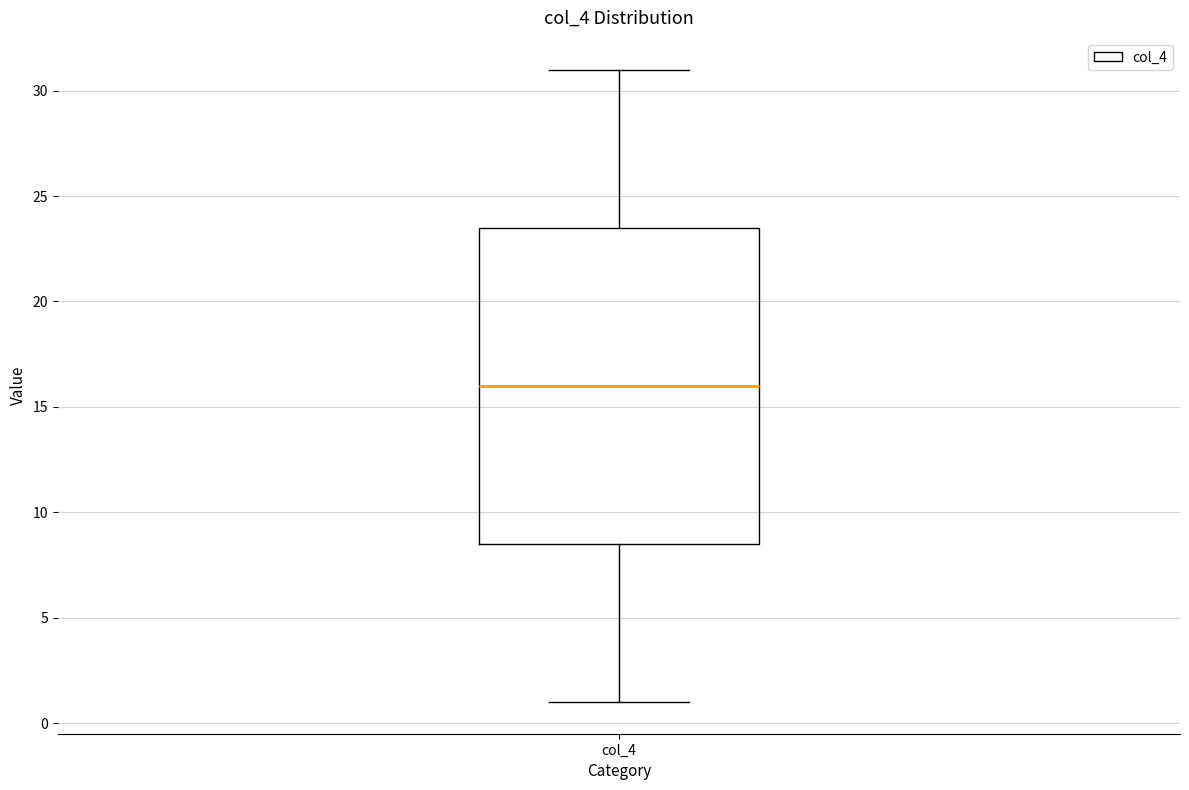

Where is the upper edge of the box for col_4 on the y-axis? The values are not printed on the chart, so give them approximately, as read against the axis.

23.5